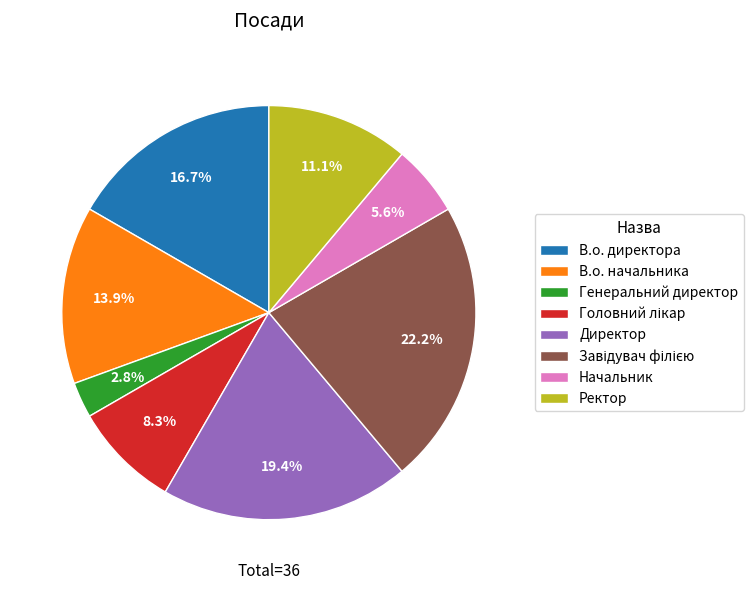

To the nearest percent, what is the combined percentage of В.о. директора and В.о. начальника?

31%